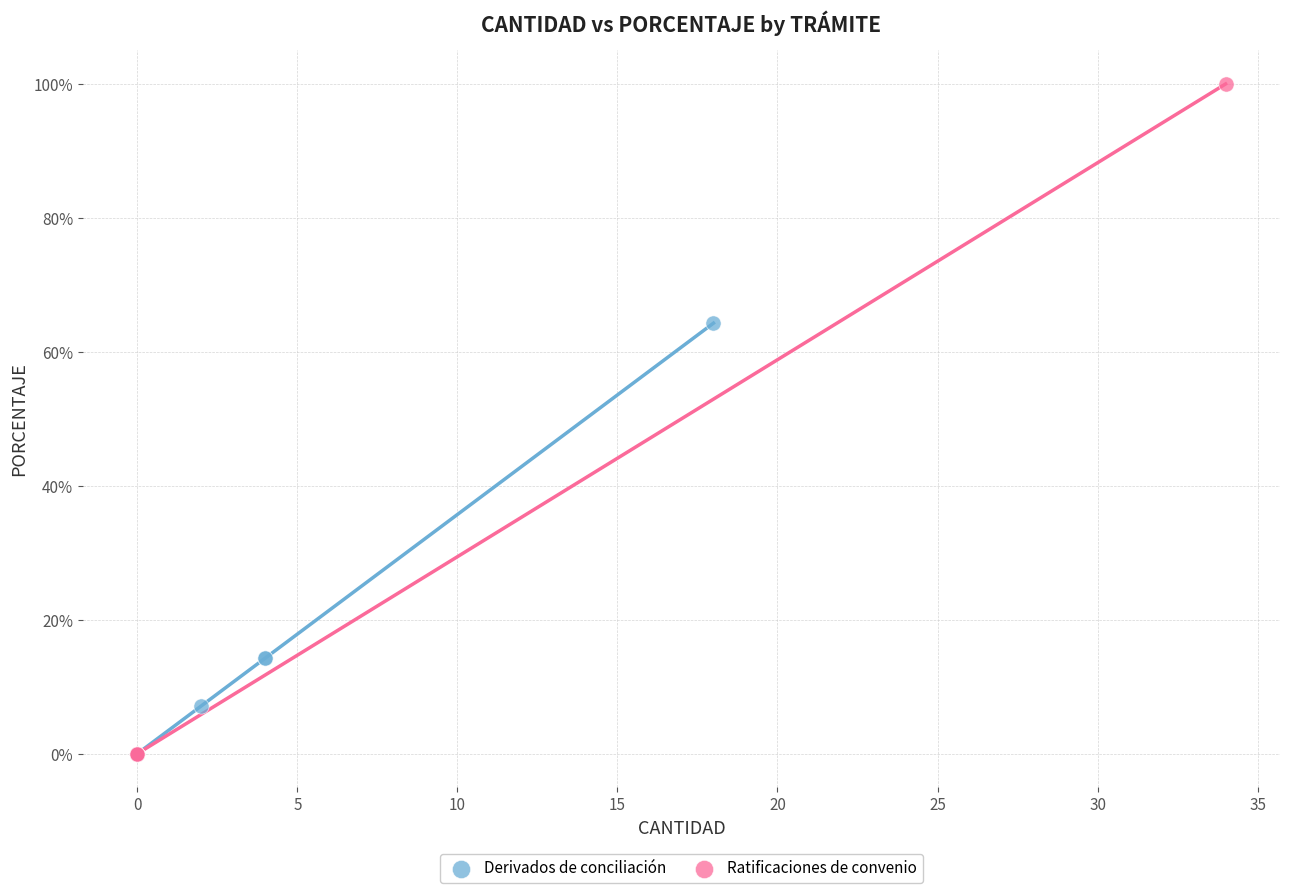

Which series contains the highest Y value?

Ratificaciones de convenio